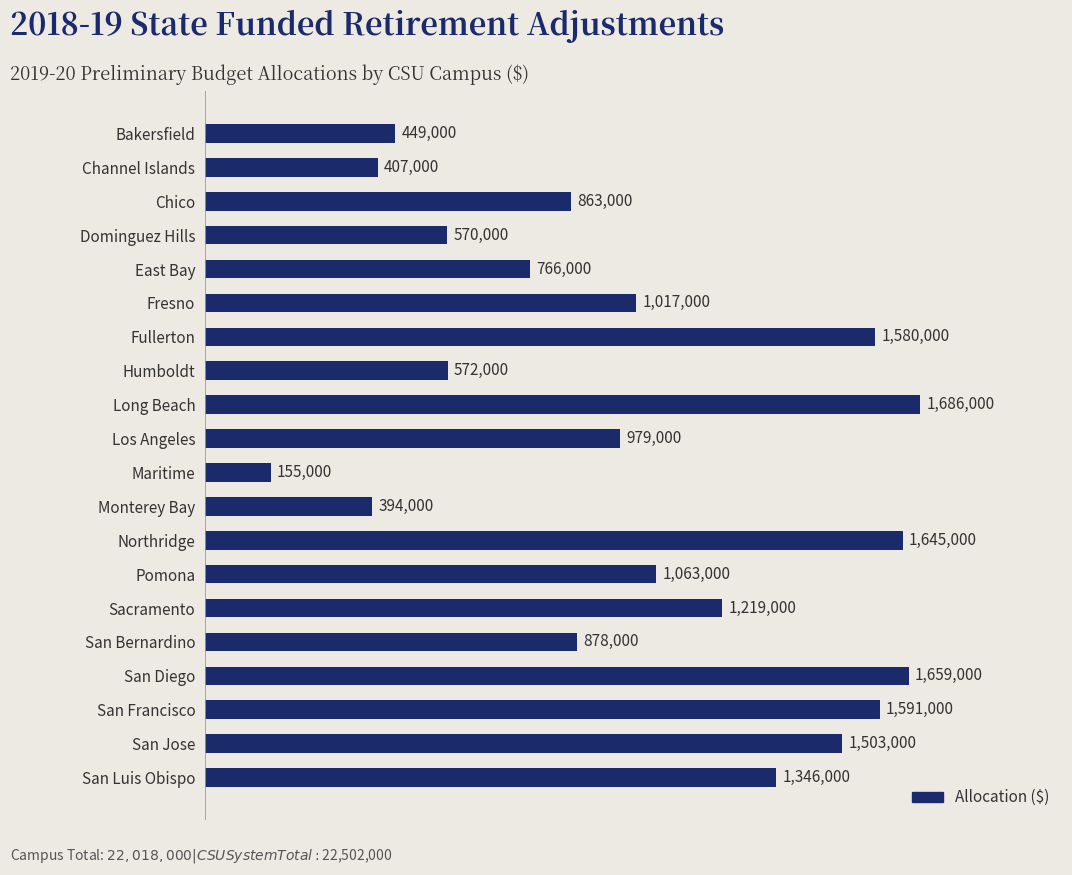

List the labels in order of value, smallest first.

Maritime, Monterey Bay, Channel Islands, Bakersfield, Dominguez Hills, Humboldt, East Bay, Chico, San Bernardino, Los Angeles, Fresno, Pomona, Sacramento, San Luis Obispo, San Jose, Fullerton, San Francisco, Northridge, San Diego, Long Beach